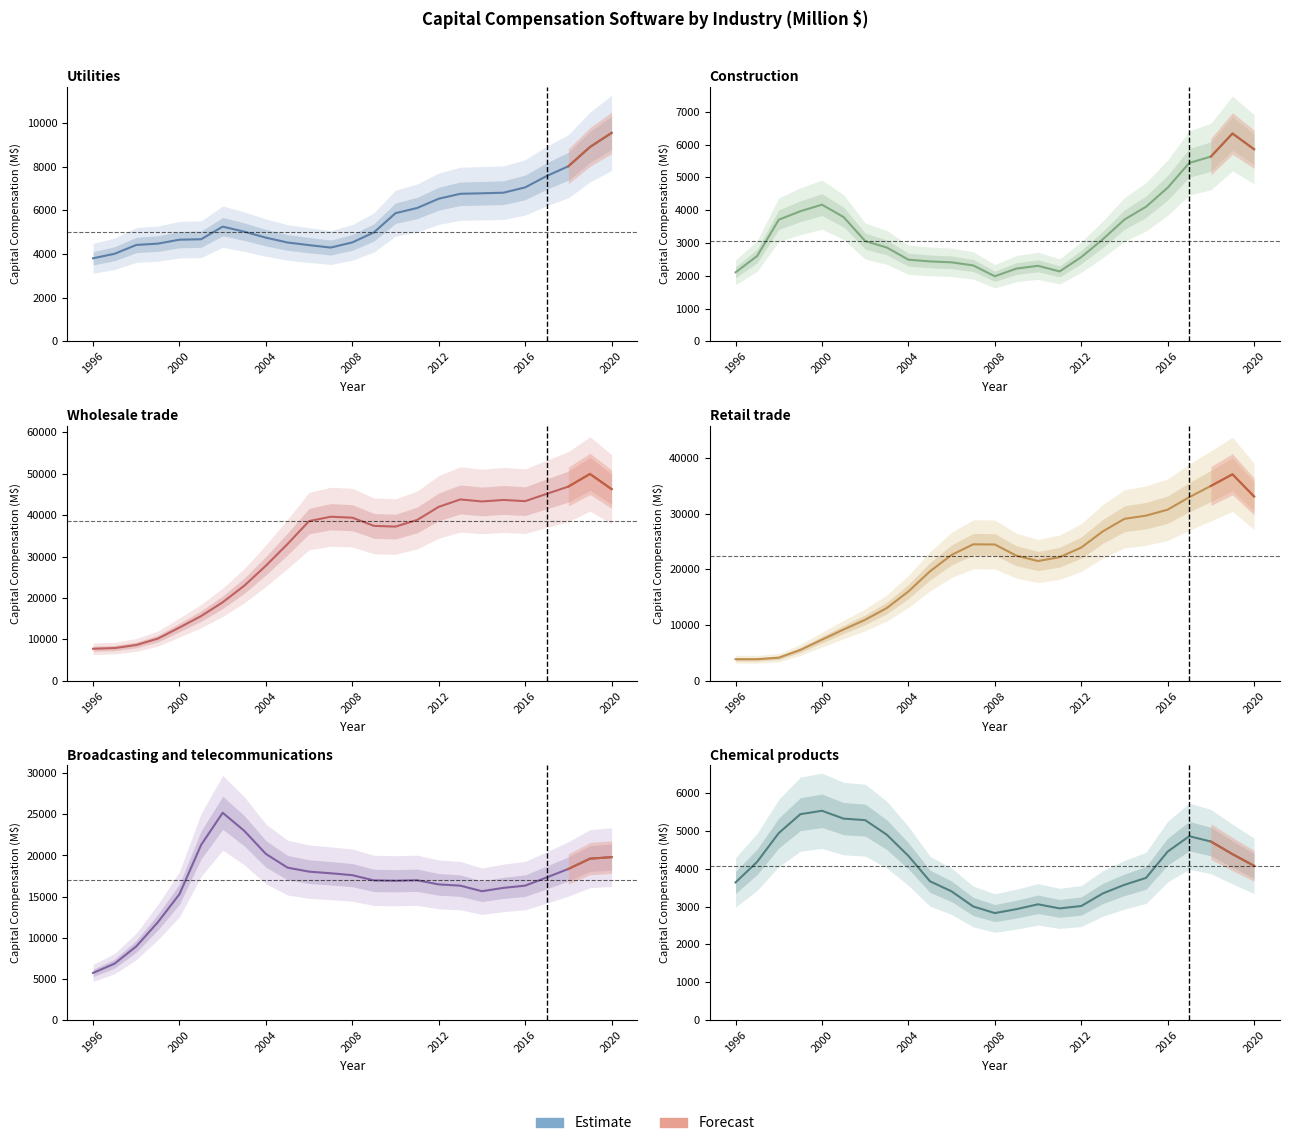

What is the difference between the highest and lowest values at 9?

30584